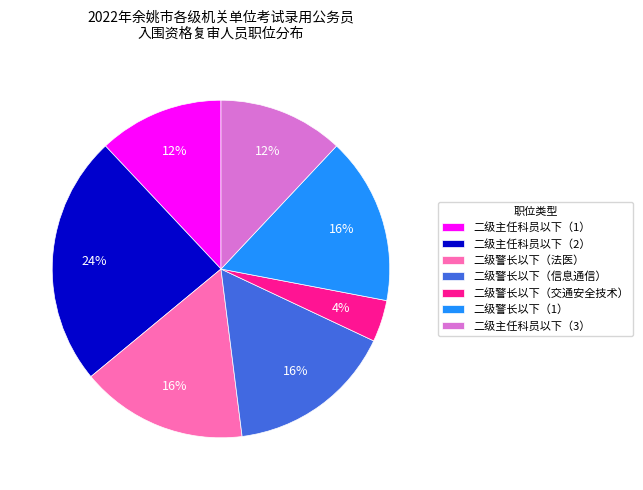

To the nearest percent, what portion does 二级主任科员以下（1） represent?

12%